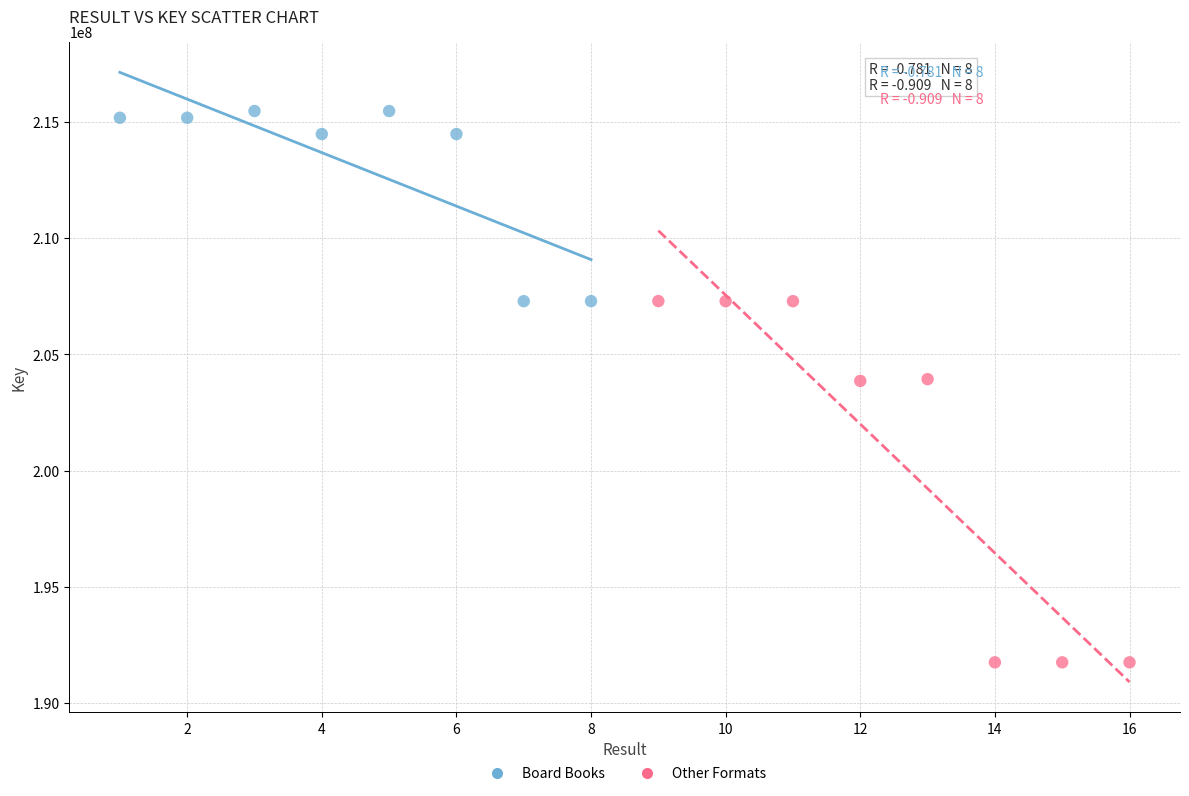

Which series has the largest Y range (max minus min)?

Other Formats